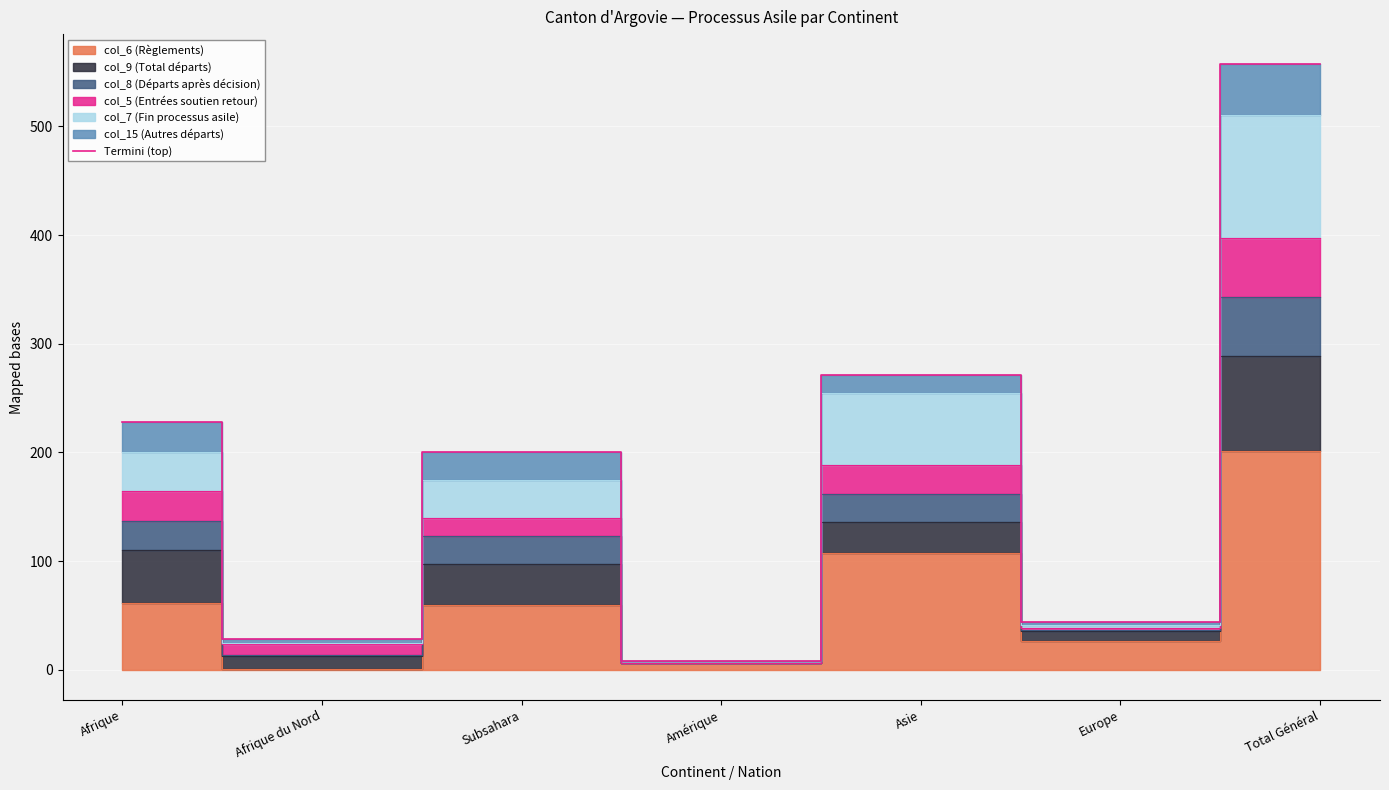

True or false: the data shows 8 at Amérique.

True